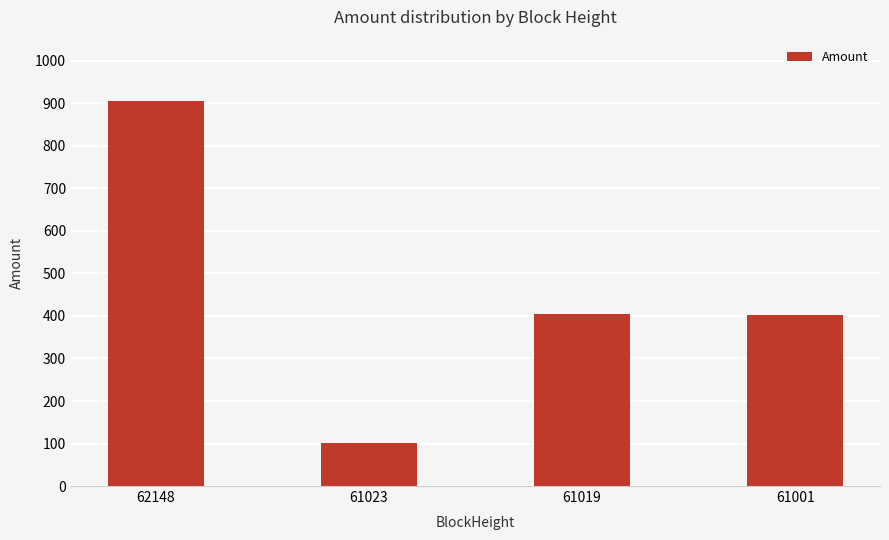

Does the chart contain any negative values?

No